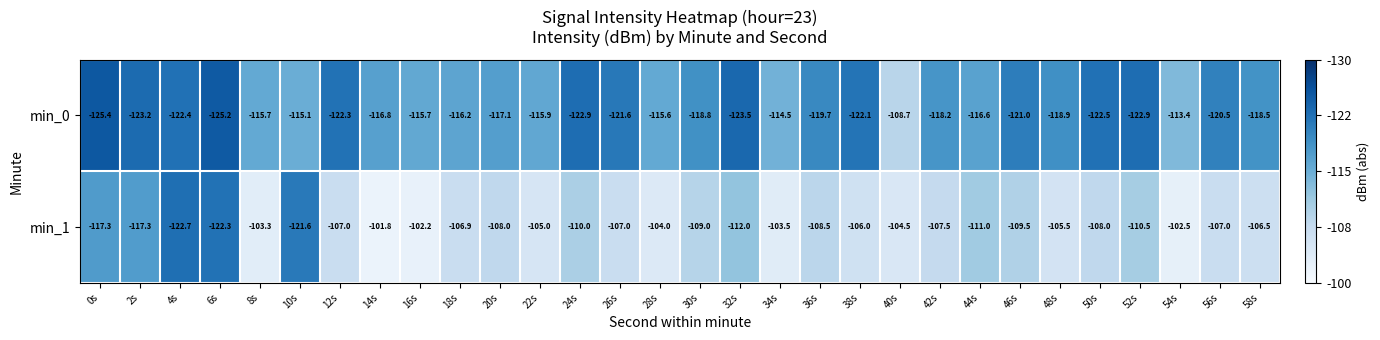

The value of min_1 at 58s is -64.4. True or false?

False